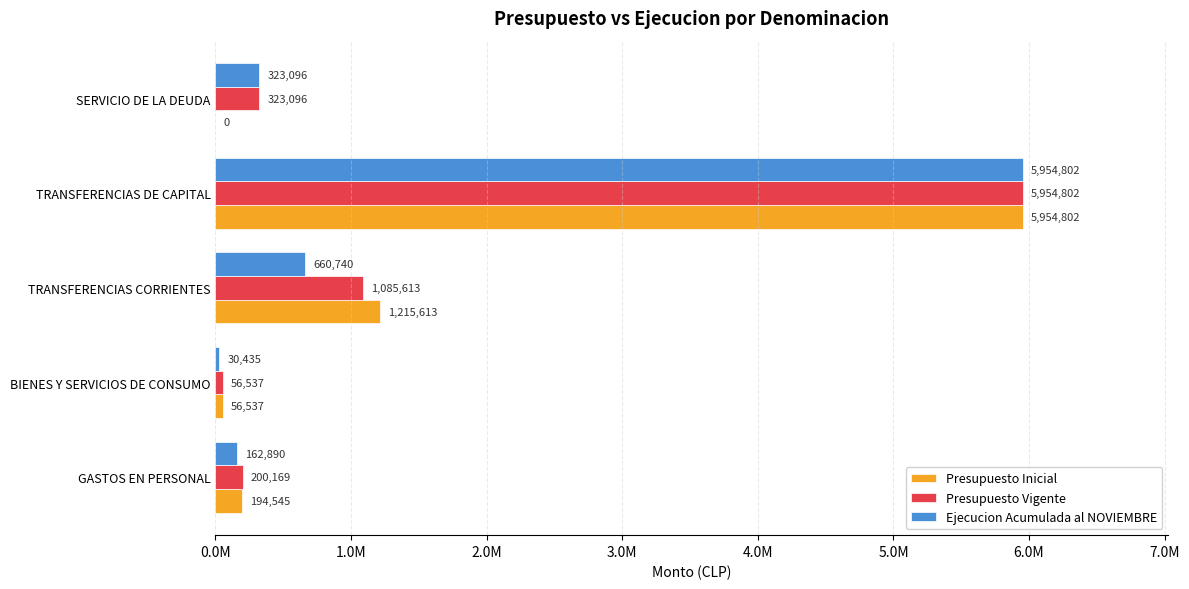

What is the highest value of the Presupuesto Vigente series?

5954802